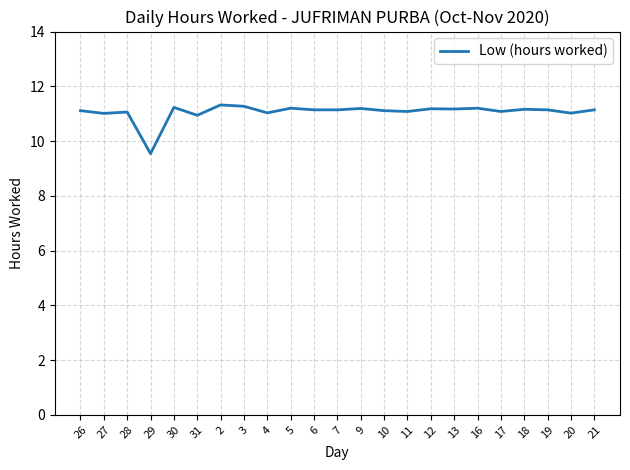

Is it true that the value at 9 is 3.4?

False